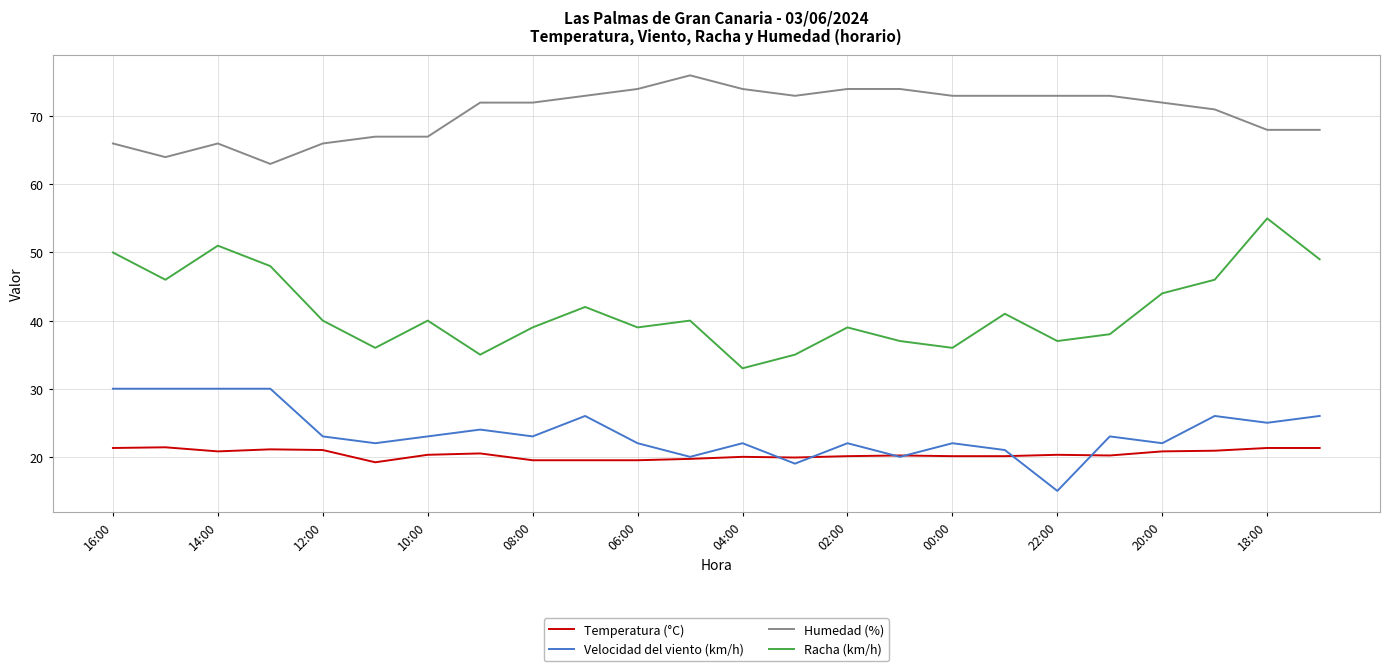

Rank the series by their maximum value, from lowest to highest.

Temperatura (°C), Velocidad del viento (km/h), Racha (km/h), Humedad (%)